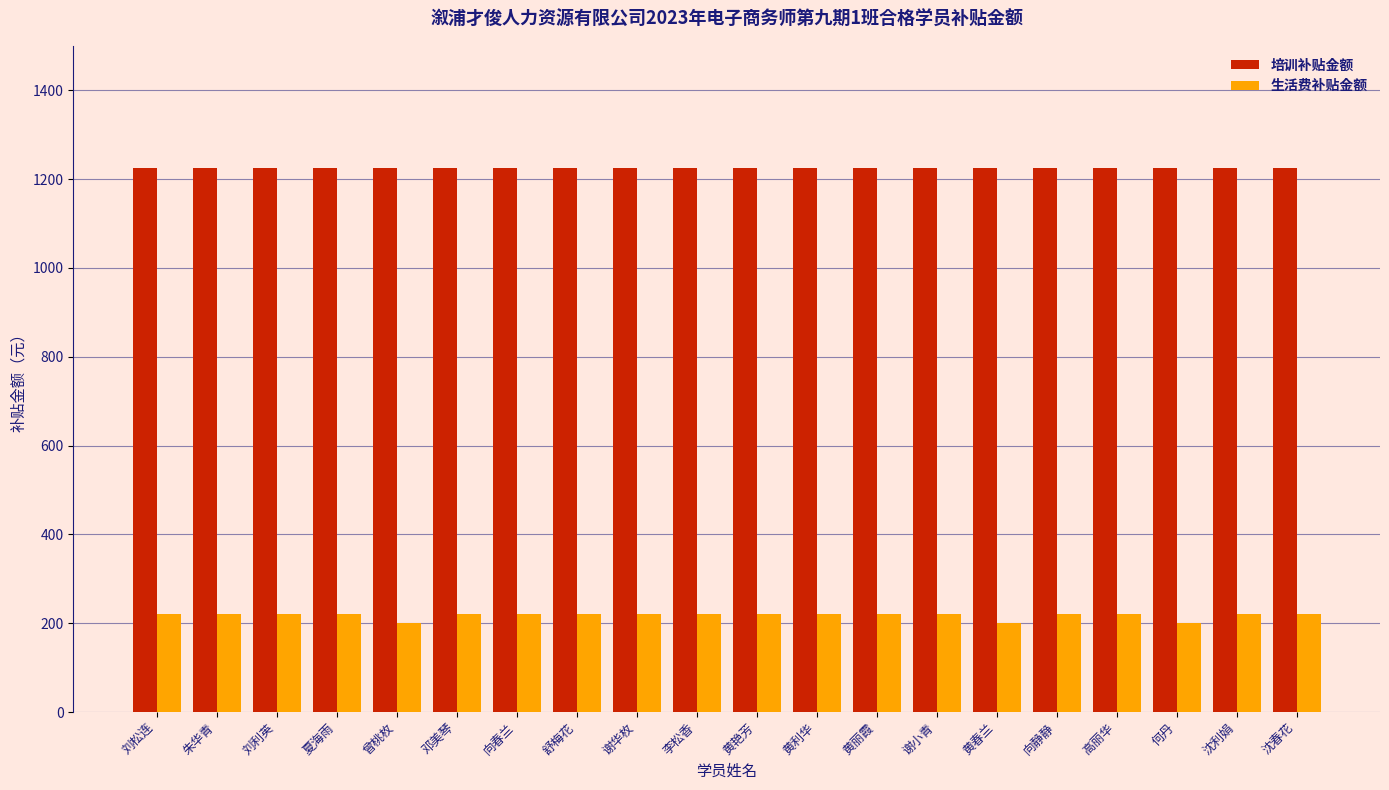

What is the highest value of the 生活费补贴金额 series?

220